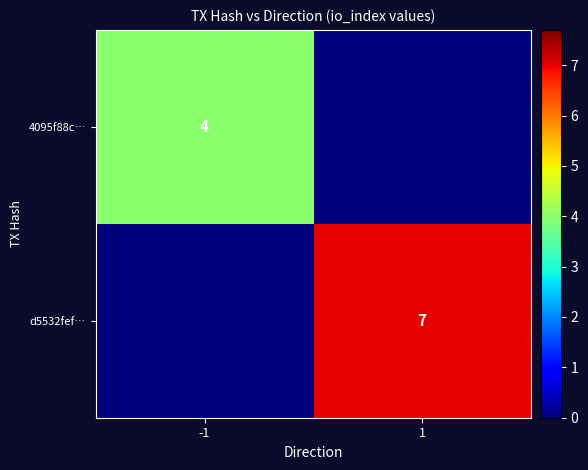

Which series has the widest spread of values?

d5532fef…